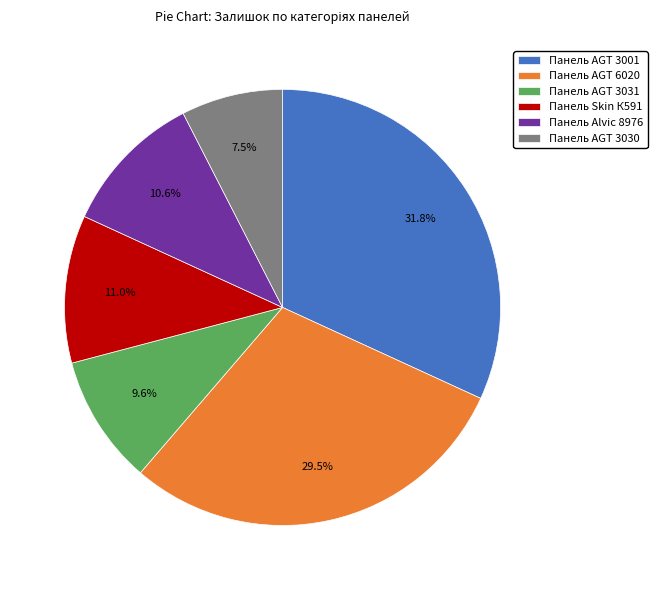

What is the largest slice in the pie chart?

Панель AGT 3001